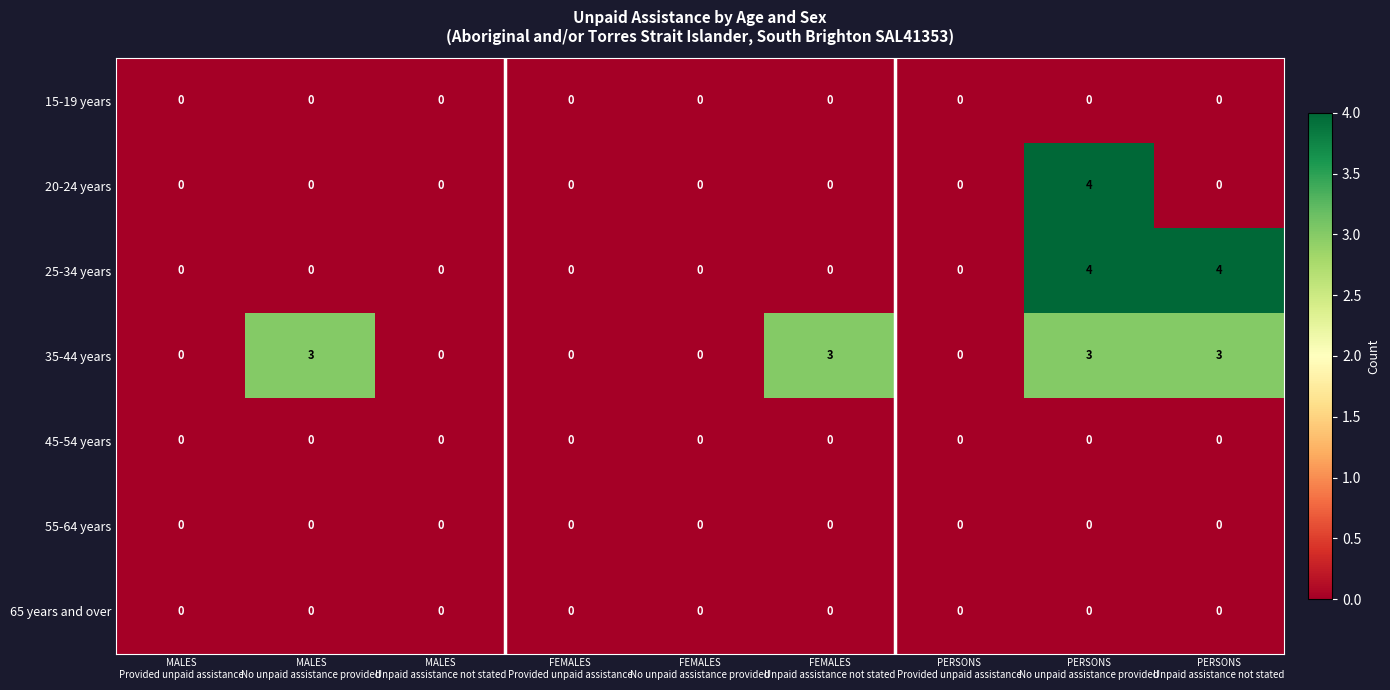

How many 20-24 years values are between 0 and 1?

8